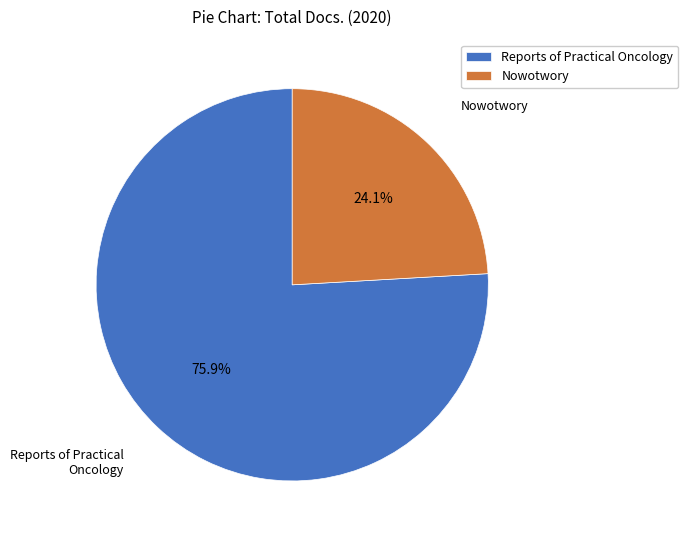

What is the largest slice in the pie chart?

Reports of Practical Oncology